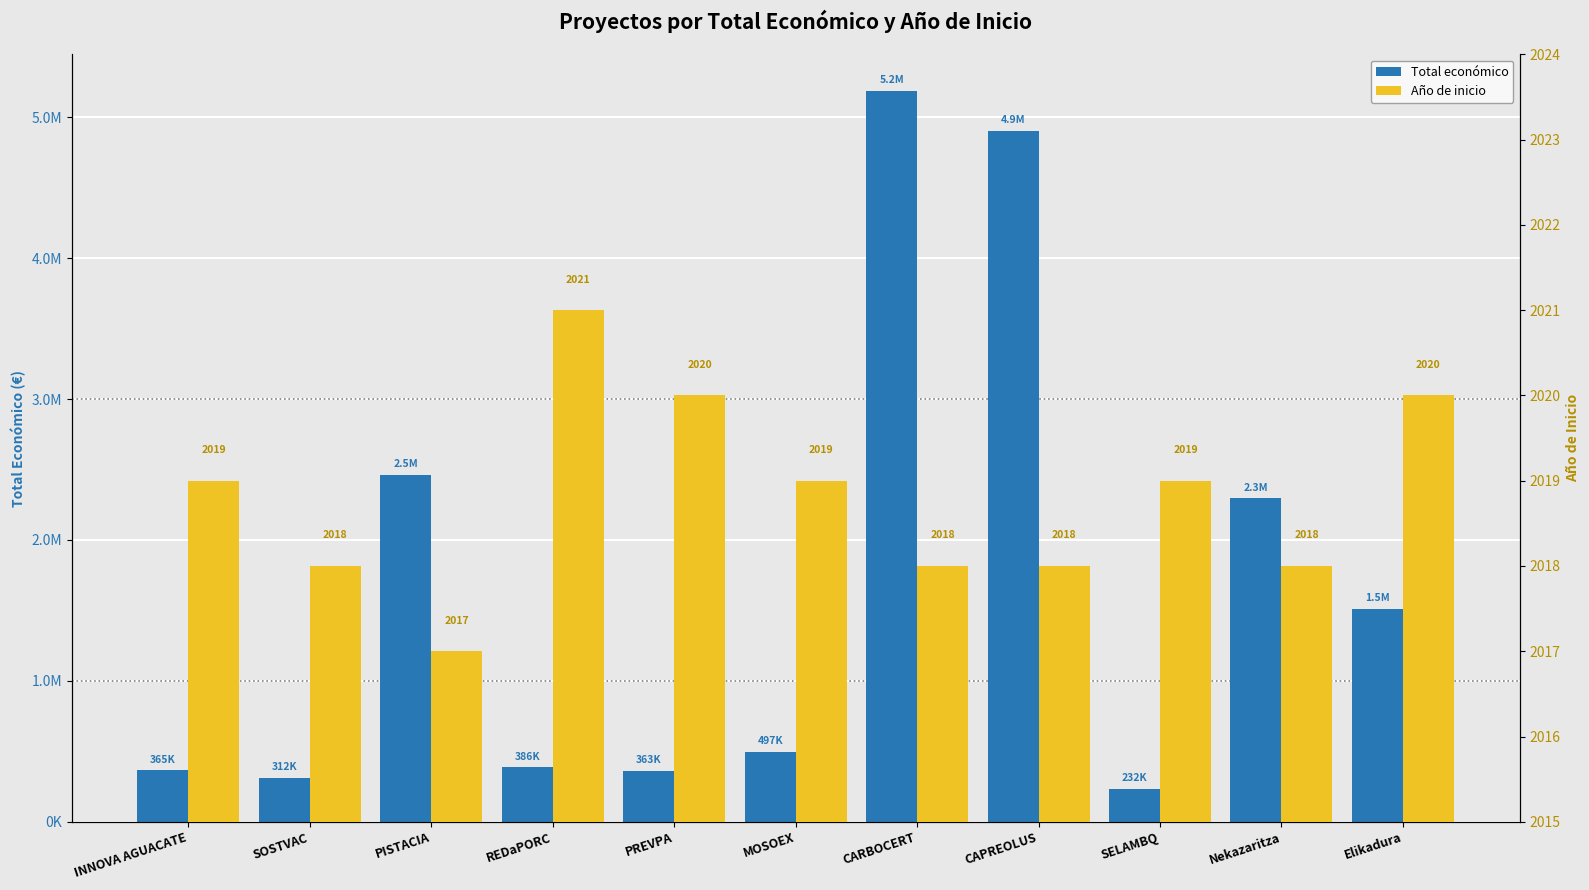

Reading right to left, transcribe all the data shown in this chart.

Total económico: 1513726	2296067	232189	4902645	5187255	497232	363424	385549	2464572	311553	365045
Año de inicio: 2020	2018	2019	2018	2018	2019	2020	2021	2017	2018	2019